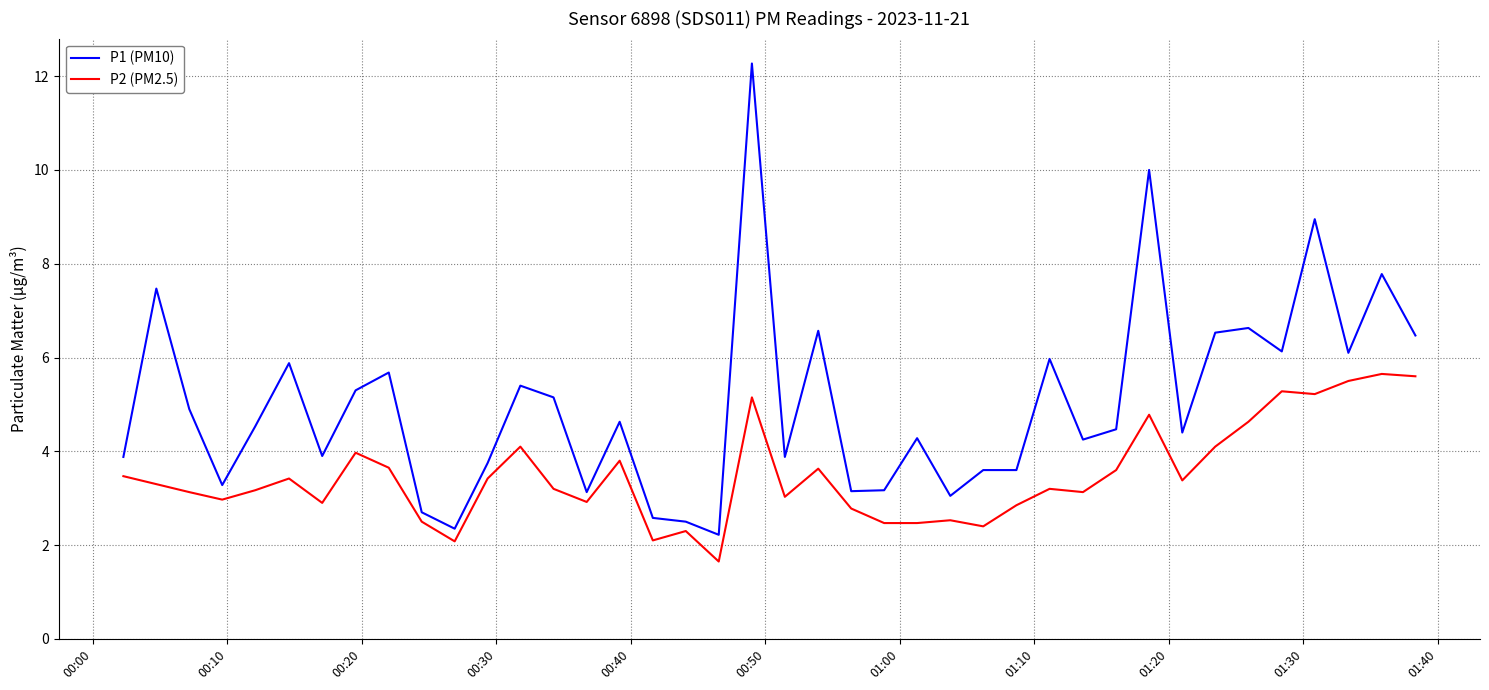

List the series in order of their peak value, highest first.

P1 (PM10), P2 (PM2.5)